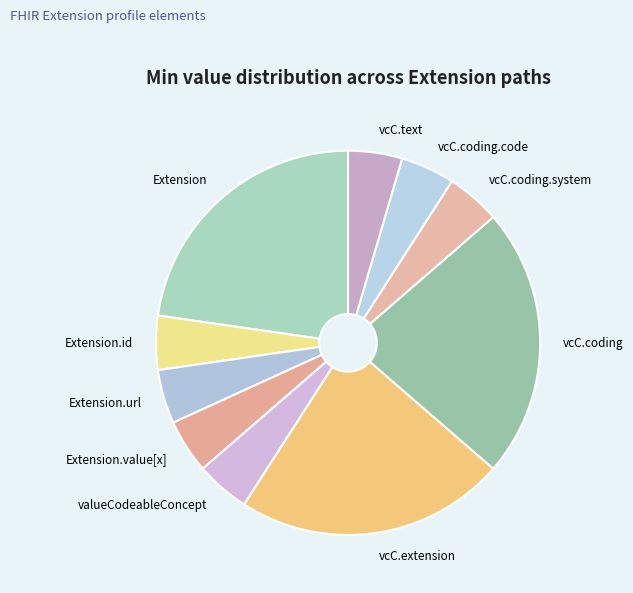

Do vcC.coding and vcC.coding.system together represent more than half of the pie?

No